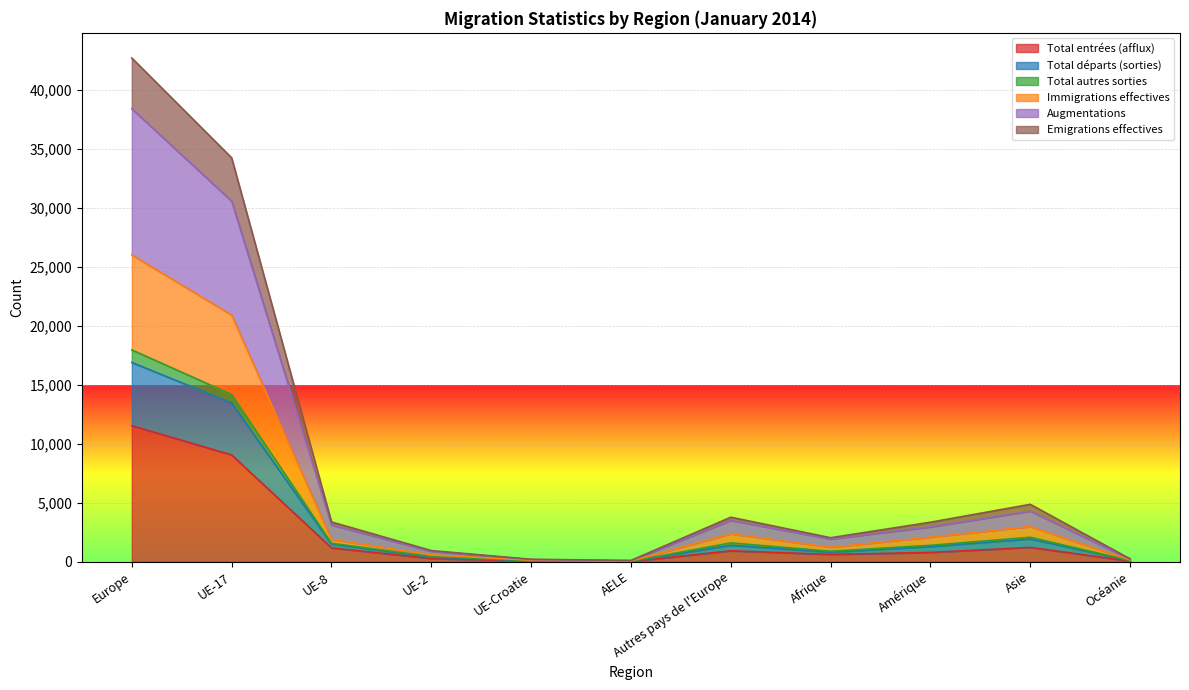

What is the difference between the maximum and minimum values in the Emigrations effectives series?

38305